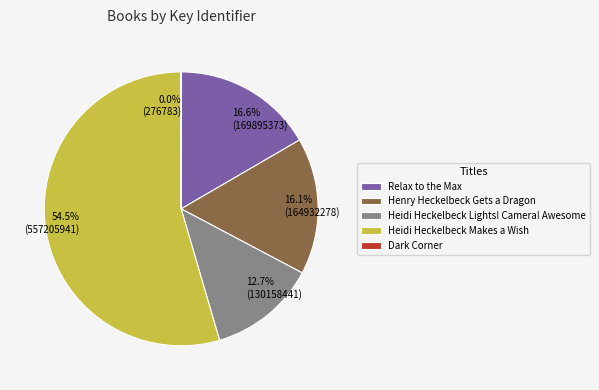

Is there a majority slice in this chart?

Yes